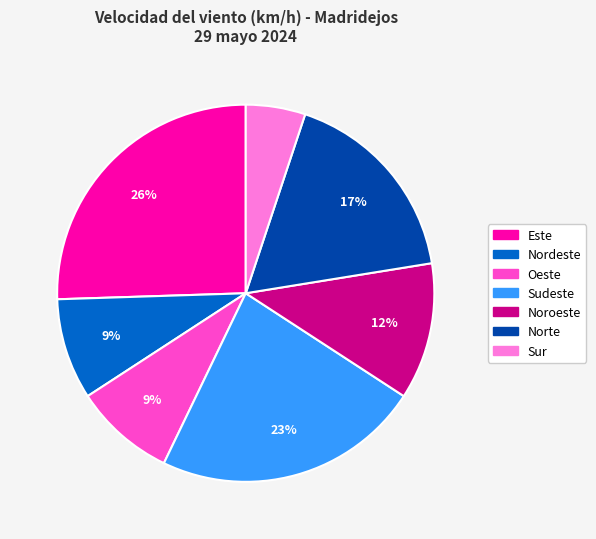

Is there a majority slice in this chart?

No